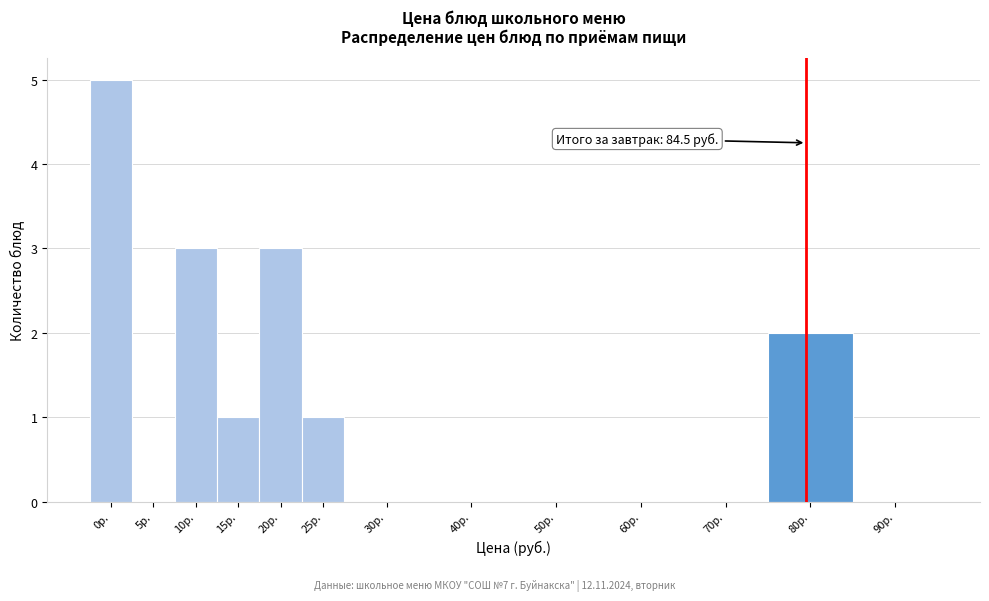

Reading left to right, transcribe all the data shown in this chart.

0р.=5	5р.=0	10р.=3	15р.=1	20р.=3	25р.=1	30р.=0	40р.=0	50р.=0	60р.=0	70р.=0	80р.=2	90р.=0